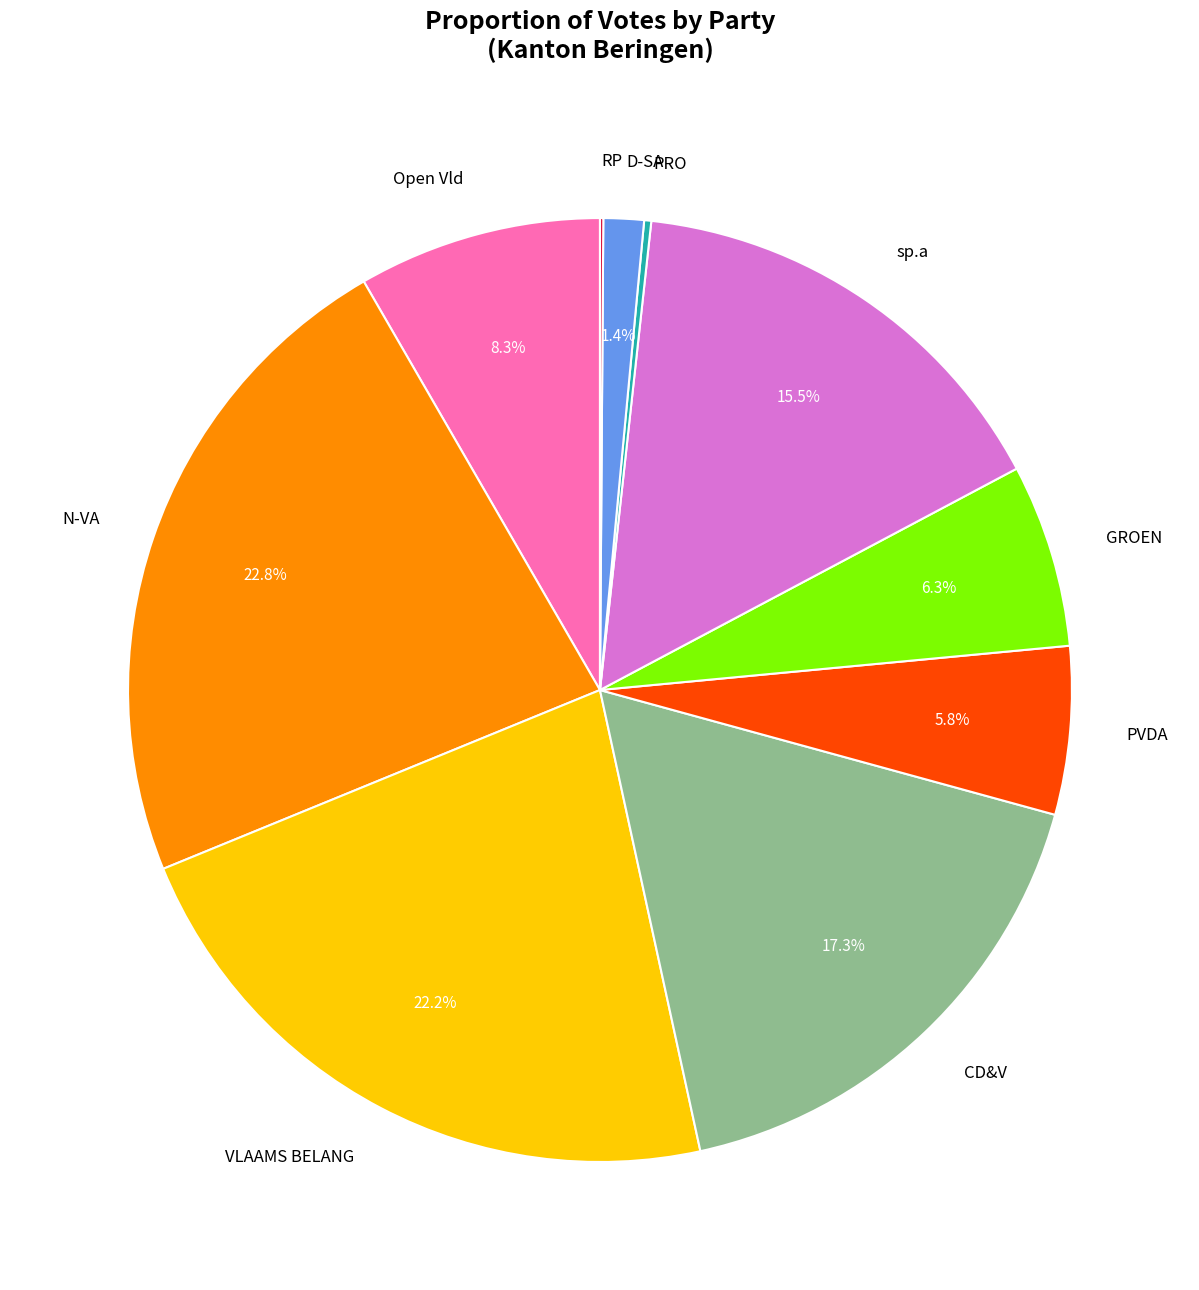

Which slice is the largest?

N-VA